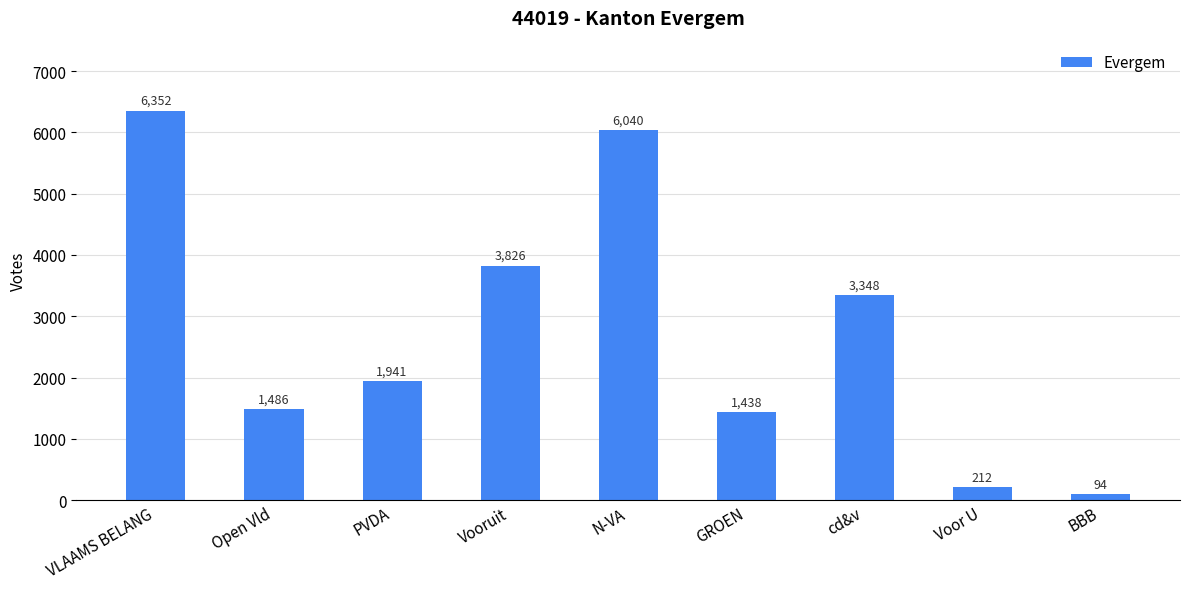

How many distinct data groups are displayed?

1